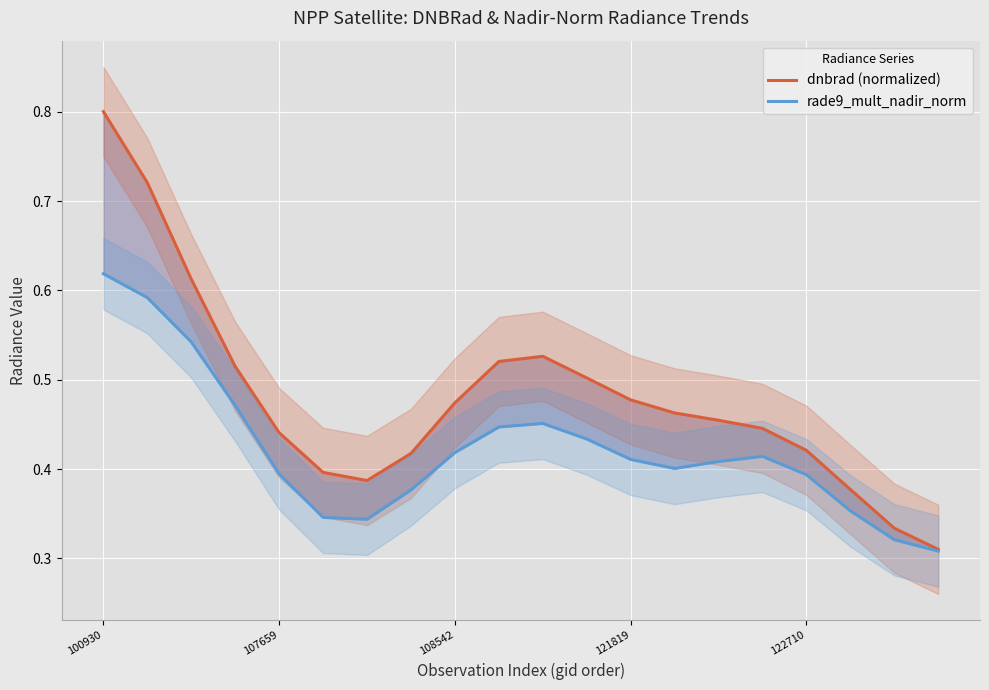

True or false: rade9_mult_nadir_norm and dnbrad (normalized) cross at least once.

False